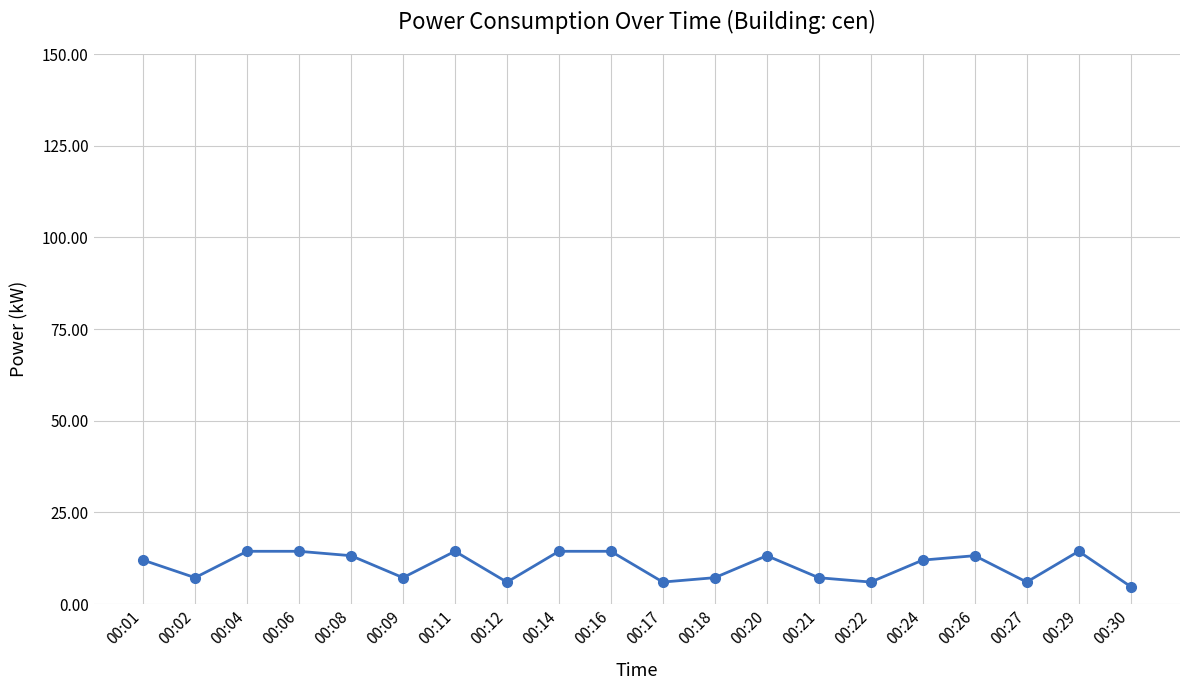

What is the difference between the second highest and second lowest values?

8.4